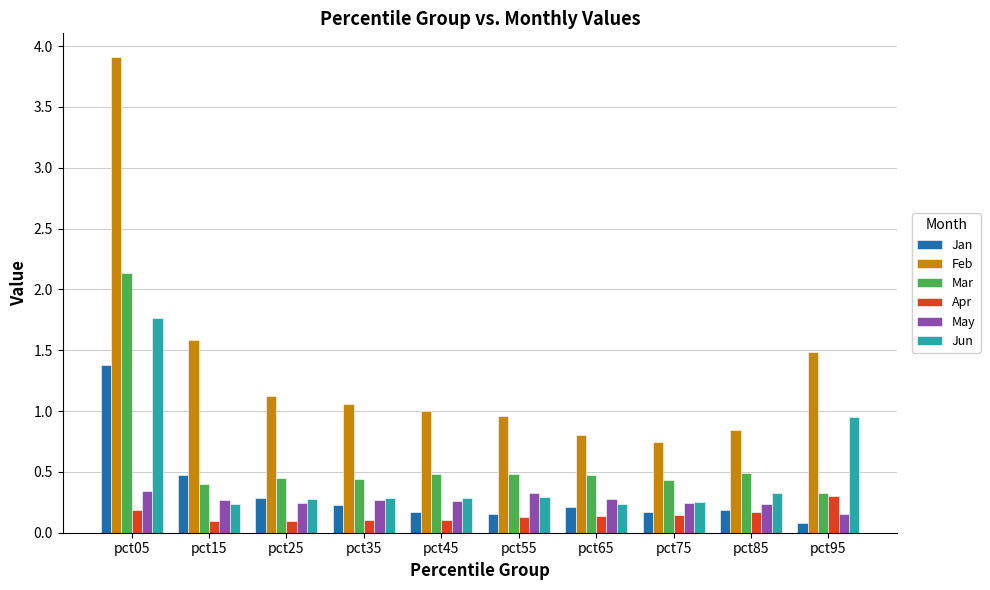

Which category has the highest value across all series?

pct05